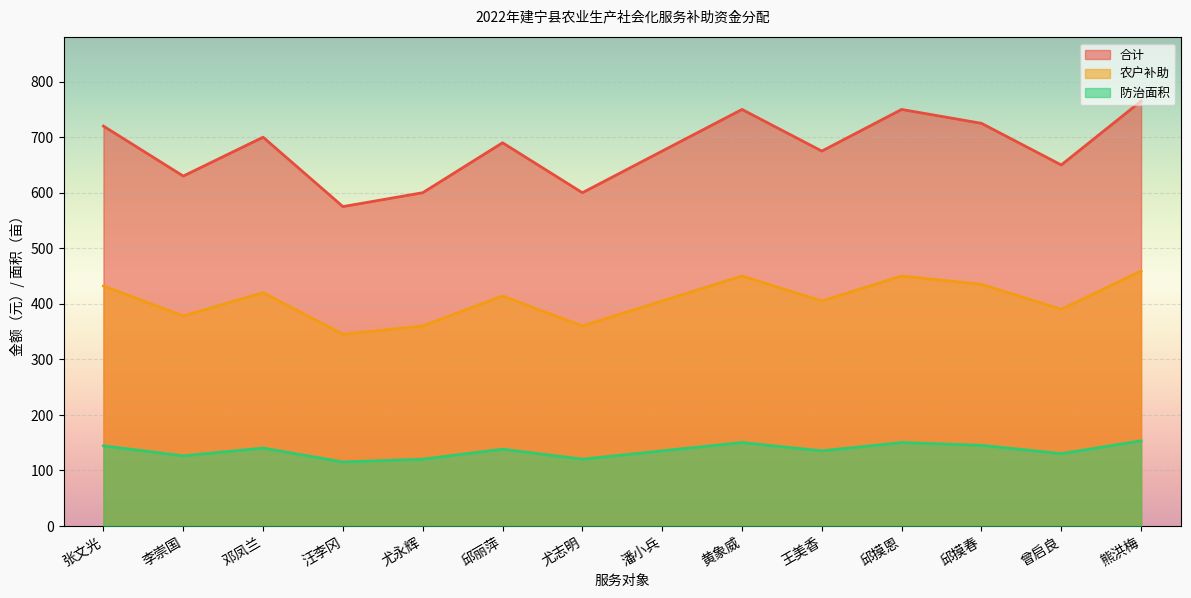

How many interior local peaks does the 合计 series have?

4